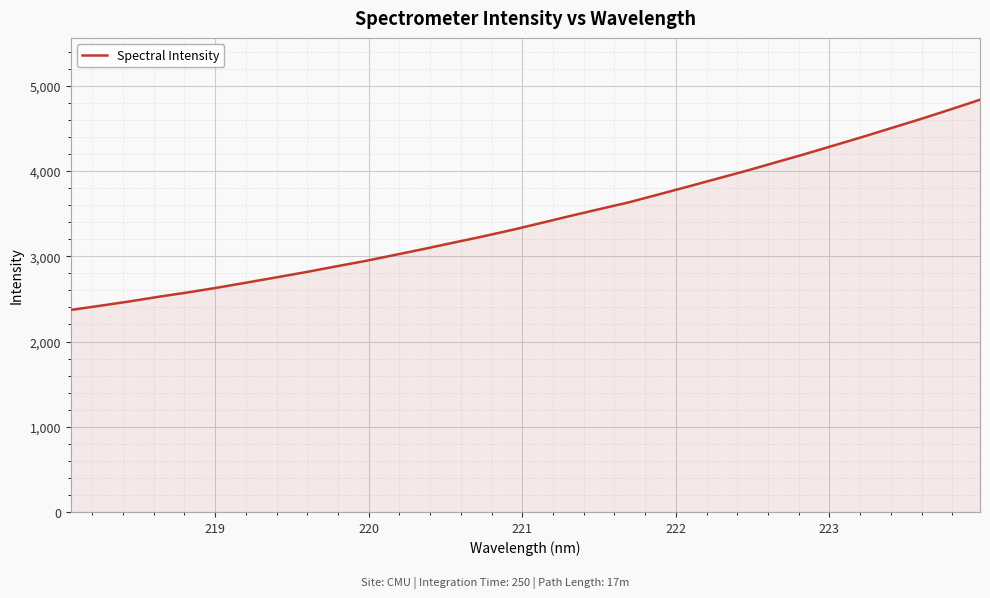

What is the greatest value displayed?

4837.0